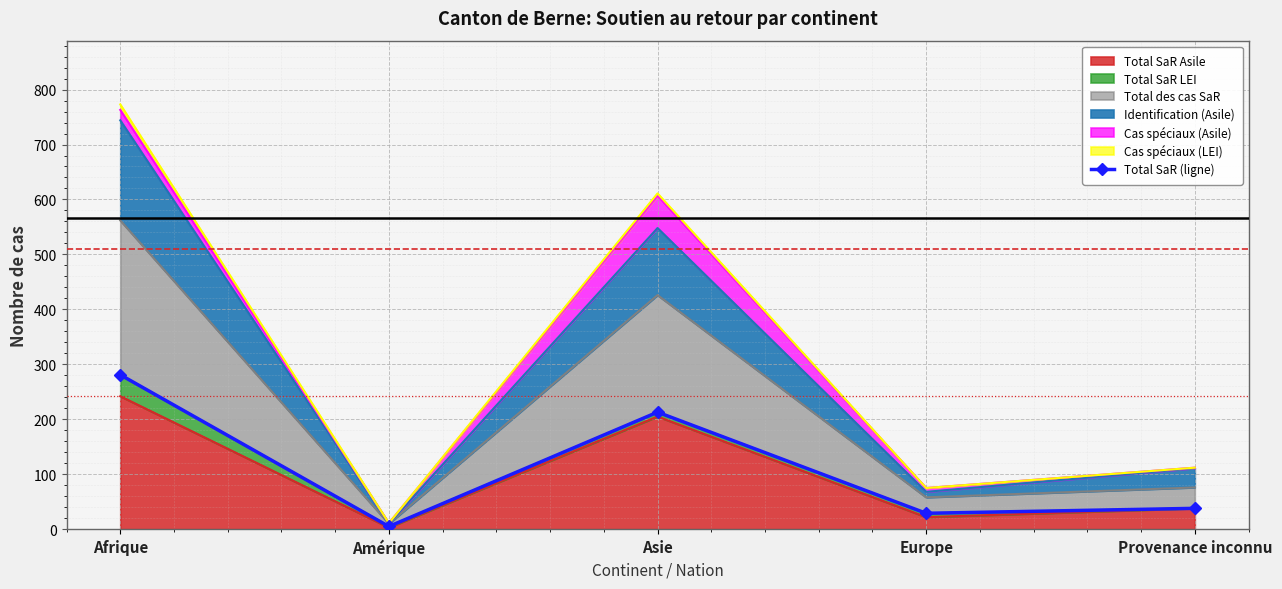

Reading right to left, what are all the values shown in this chart?

38	29	213	5	281